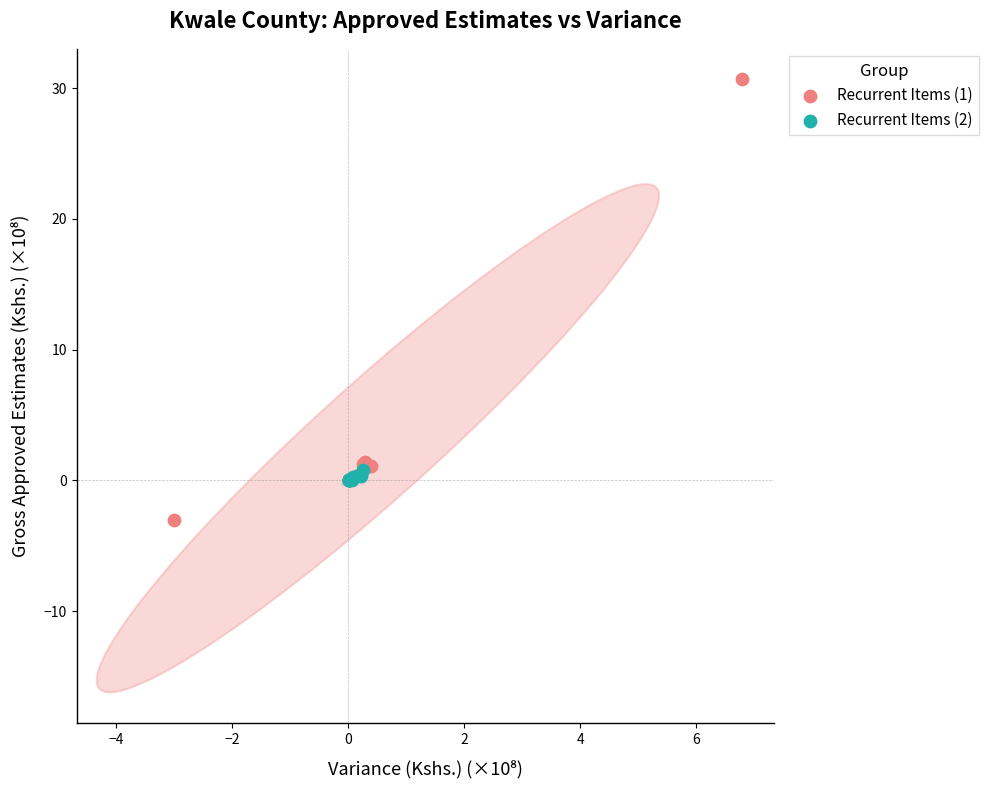

Which series contains the highest Y value?

Recurrent Items (1)